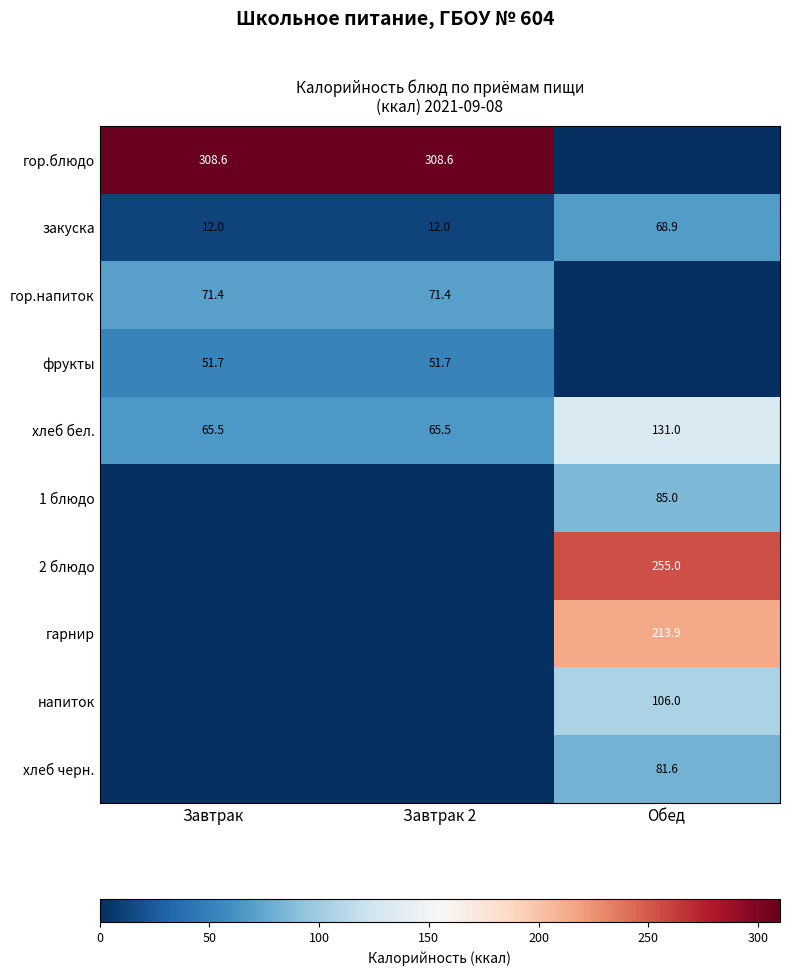

The value of гор.напиток at Завтрак 2 is 71.4. True or false?

True